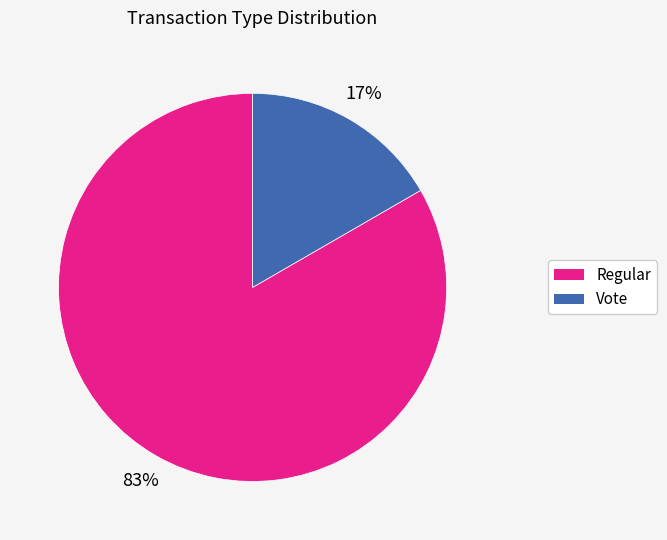

True or false: Vote accounts for 17% of the total.

True